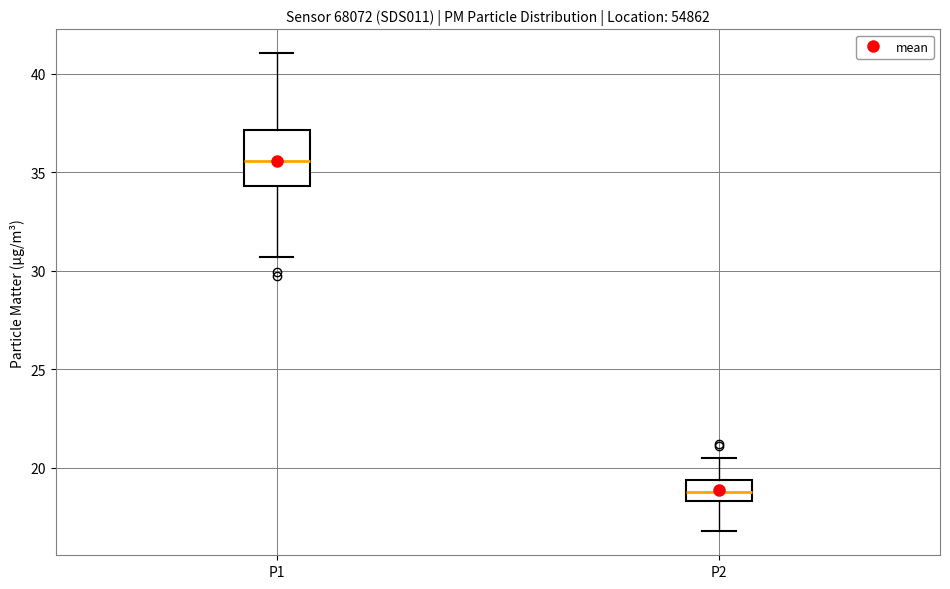

Reading left to right, read every box against the y-axis: the position of its median line, the range the box covers, and the ends of its whiskers. The values are not printed on the chart, so give them approximately, as read against the axis.

P1: median 35.5, box 34.5 to 37.0, whiskers 30.5 to 41.0
P2: median 19.0, box 18.5 to 19.5, whiskers 17.0 to 20.5